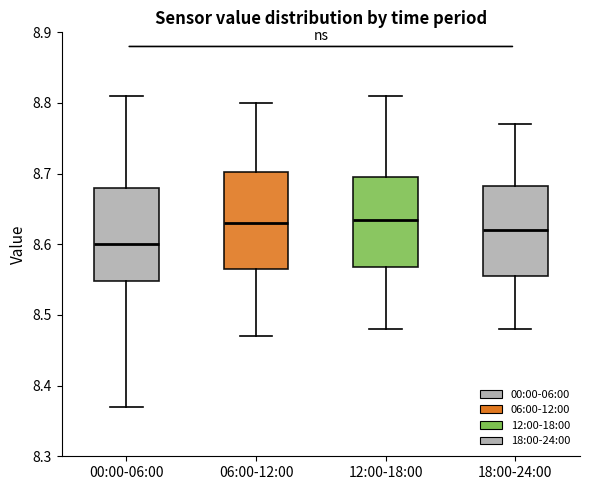

Reading left to right, transcribe this box plot: for each box, give where its median line is, the range the box spans, and where its two whiskers end, as read against the y-axis. The values are not printed on the chart, so give them approximately, as read against the axis.

00:00-06:00: median 8.60, box 8.55 to 8.68, whiskers 8.37 to 8.81
06:00-12:00: median 8.63, box 8.57 to 8.70, whiskers 8.47 to 8.80
12:00-18:00: median 8.64, box 8.57 to 8.70, whiskers 8.48 to 8.81
18:00-24:00: median 8.62, box 8.56 to 8.68, whiskers 8.48 to 8.77